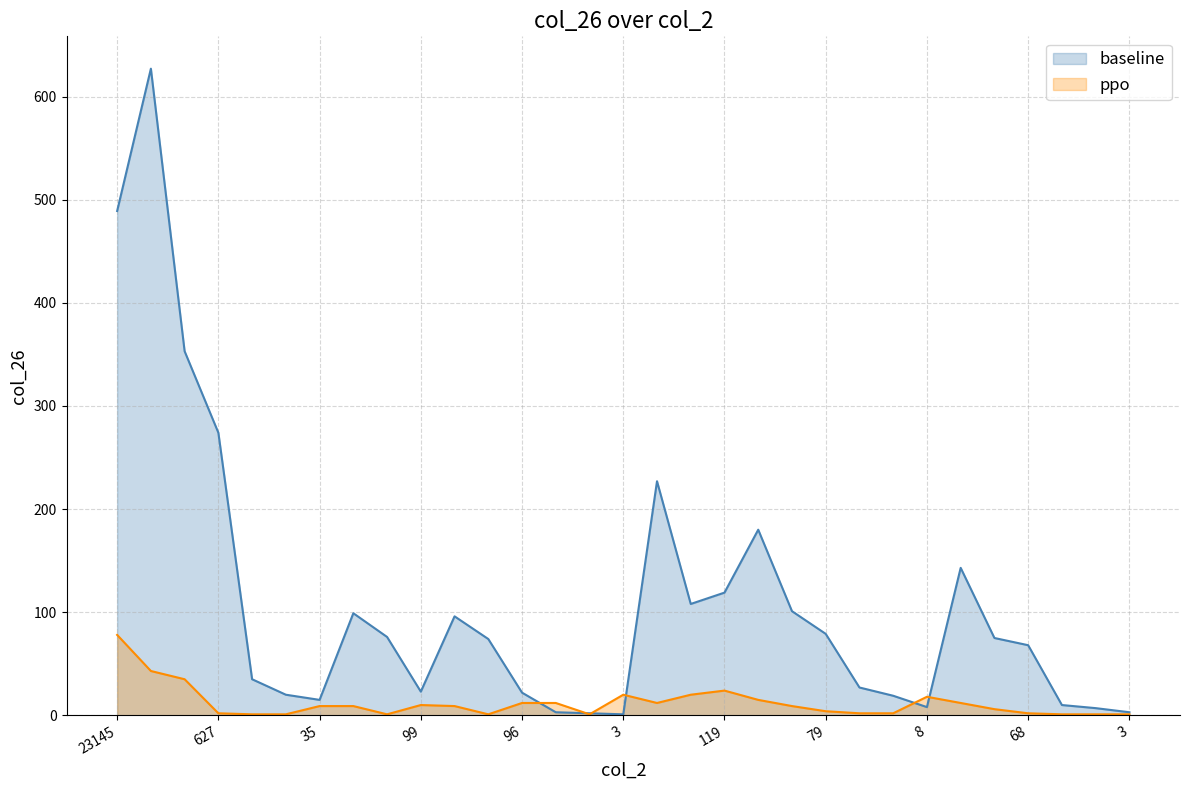

What is the difference between the maximum and minimum values in the ppo series?

77